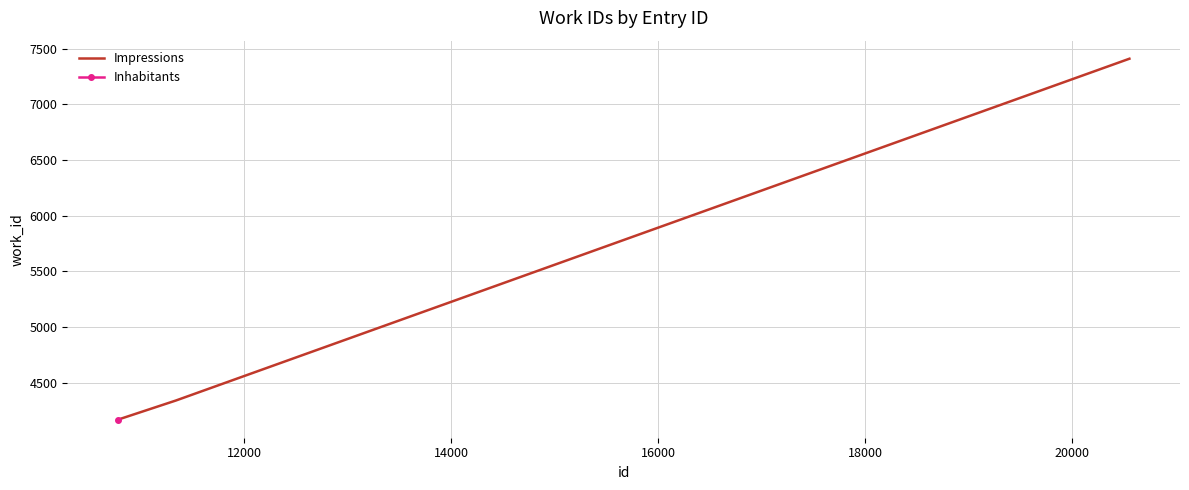

How many data points does each series have?

3